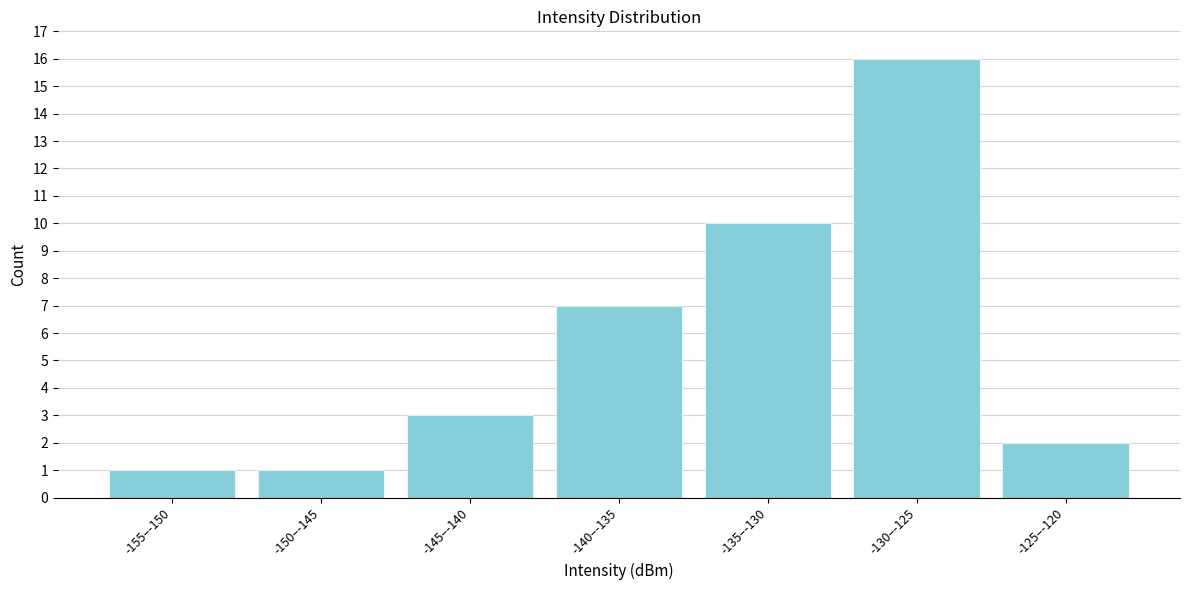

Reading left to right, what are all the values shown in this chart?

-155–-150=1	-150–-145=1	-145–-140=3	-140–-135=7	-135–-130=10	-130–-125=16	-125–-120=2